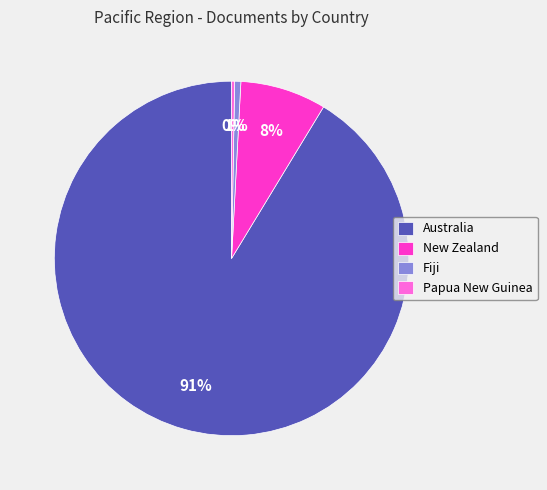

To the nearest percent, what is the average slice percentage?

25%